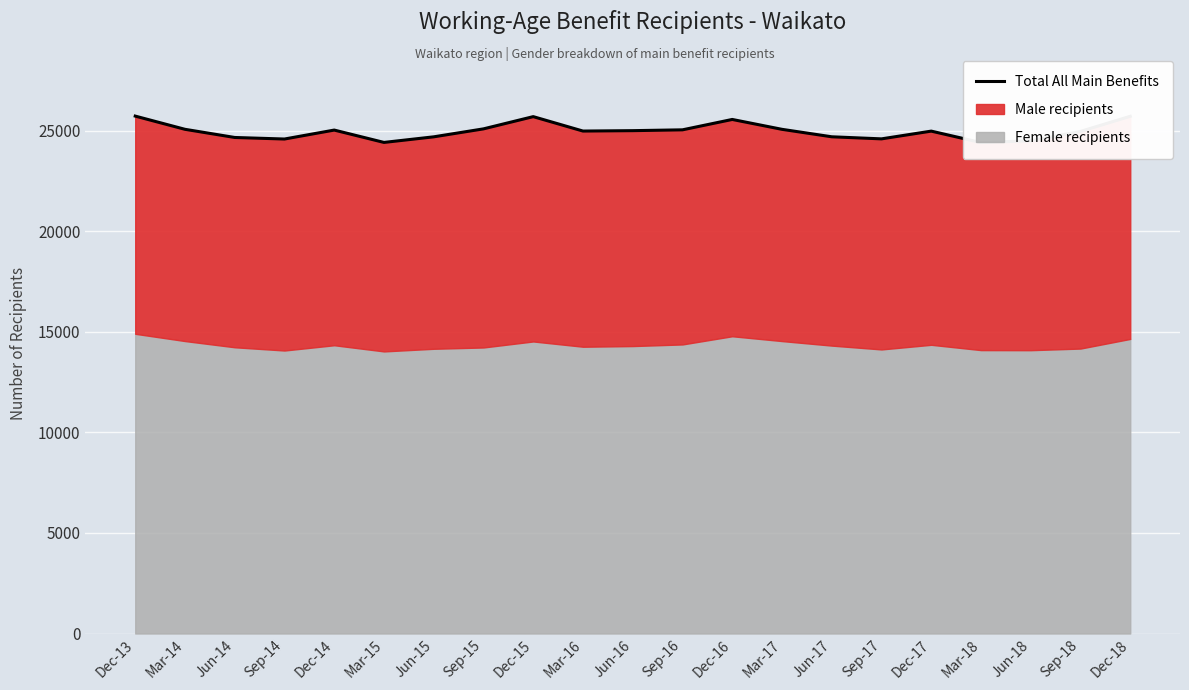

At which label is the value closest to 25065?

Mar-17